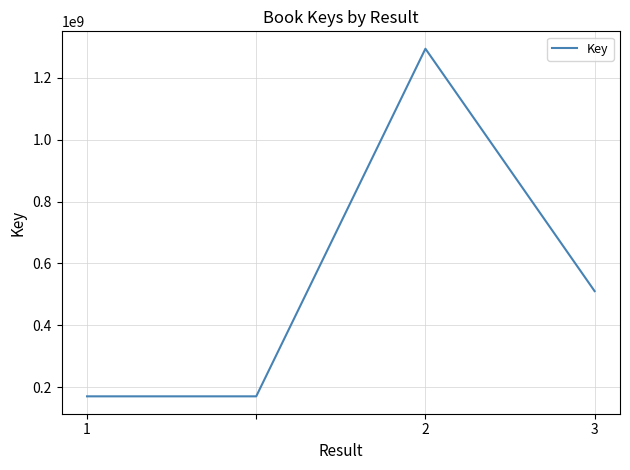

What is the difference between the maximum and minimum values?

1123168411